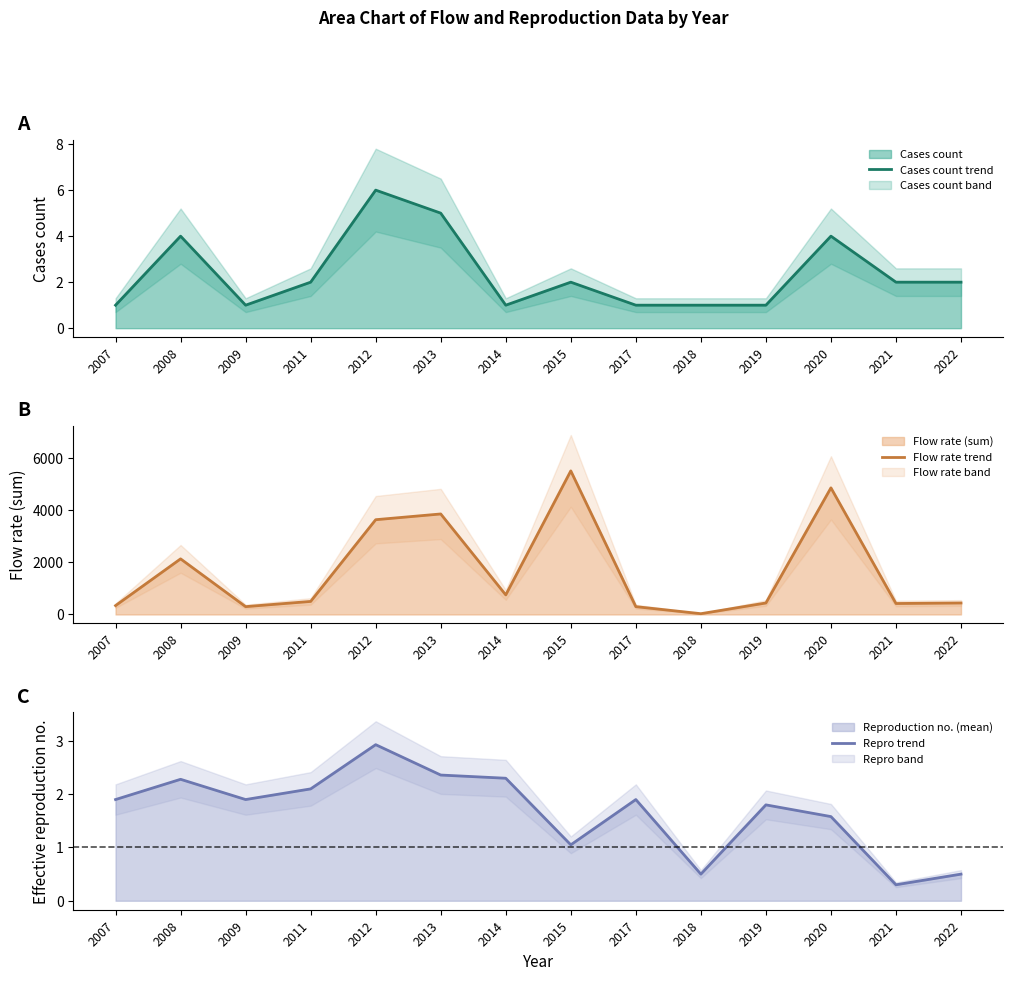

The Cases count trend series shows 1 at 2022. True or false?

False